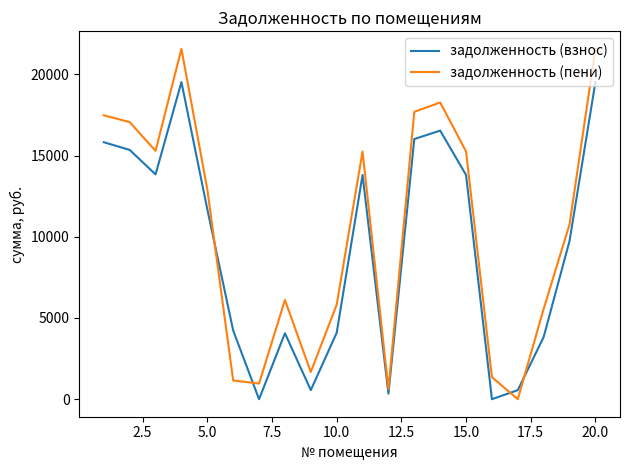

What is the average value of the задолженность (взнос) series?

9165.8